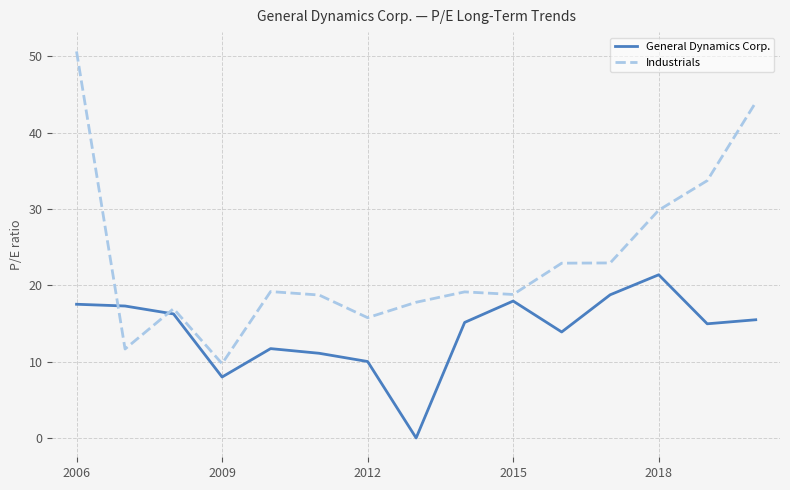

List the series in order of their overall mean, highest first.

Industrials, General Dynamics Corp.